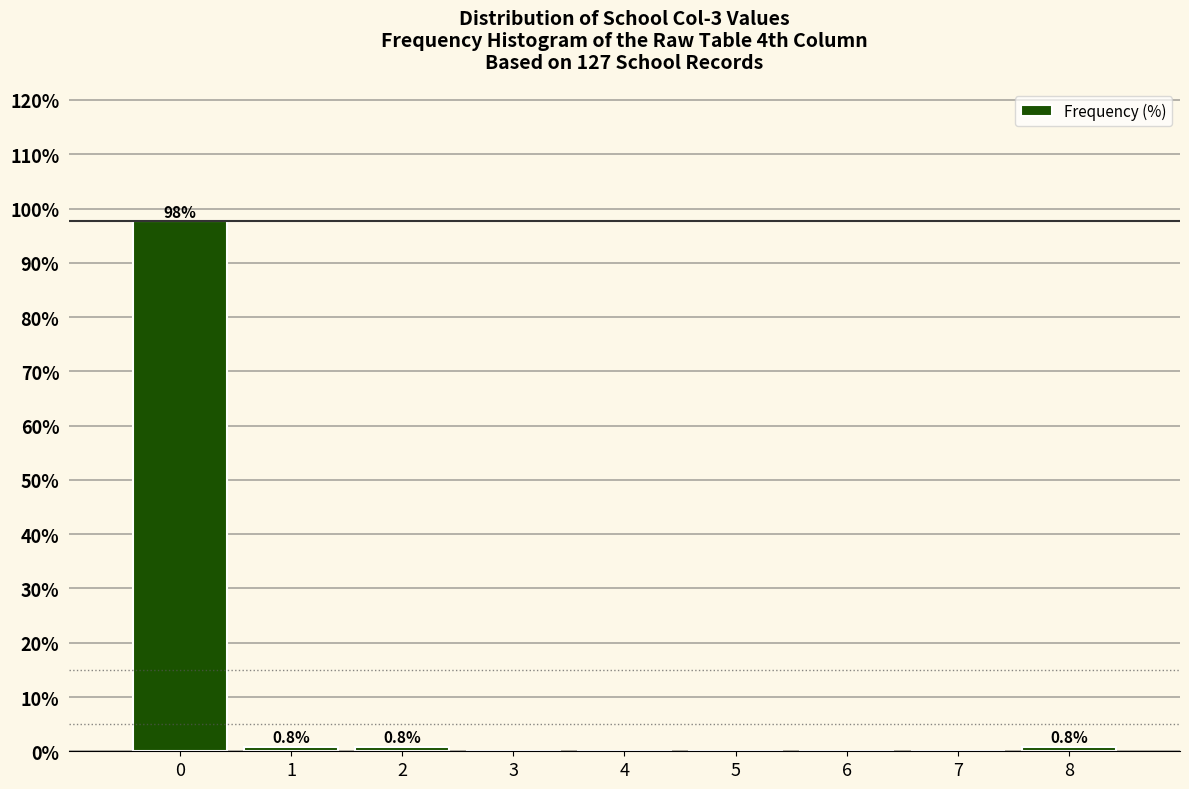

Over which range of the x-axis is the bar tallest?

-0.5 to 0.5